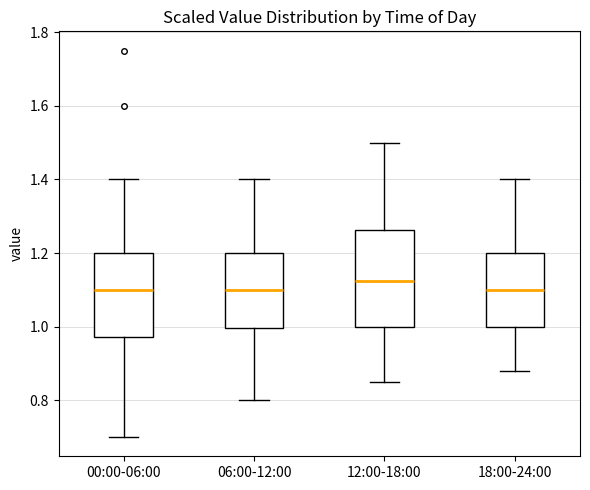

Reading left to right, read every box against the y-axis: the position of its median line, the range the box covers, and the ends of its whiskers. The values are not printed on the chart, so give them approximately, as read against the axis.

00:00-06:00: median 1.10, box 0.98 to 1.20, whiskers 0.70 to 1.40
06:00-12:00: median 1.10, box 1.00 to 1.20, whiskers 0.80 to 1.40
12:00-18:00: median 1.12, box 1.00 to 1.26, whiskers 0.86 to 1.50
18:00-24:00: median 1.10, box 1.00 to 1.20, whiskers 0.88 to 1.40